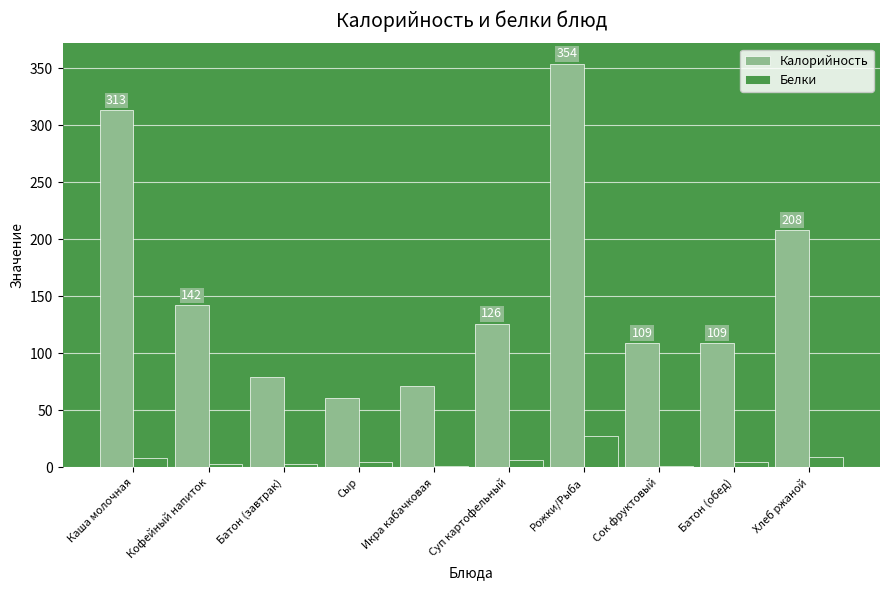

Is it true that Белки equals 27 at Рожки/Рыба?

True